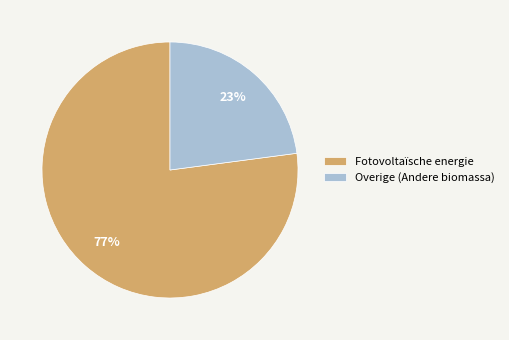

True or false: Overige (Andere biomassa) accounts for 23% of the total.

True